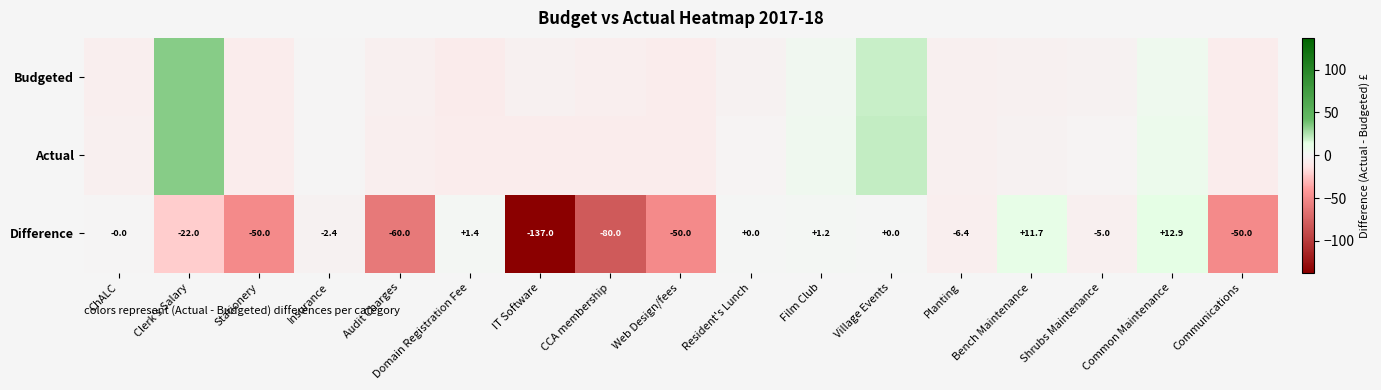

The value of Budgeted at Audit Charges is -4.8. True or false?

True